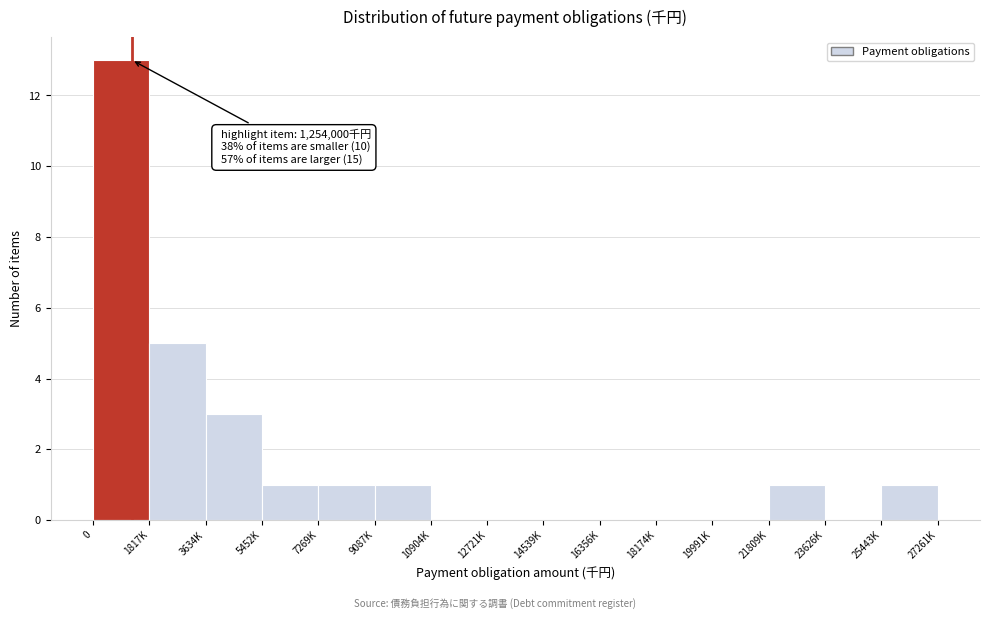

Reading left to right, list all the values displayed in this chart.

0=13	1817K=5	3634K=3	5452K=1	7269K=1	9087K=1	10904K=0	12721K=0	14539K=0	16356K=0	18174K=0	19991K=0	21809K=1	23626K=0	25443K=1